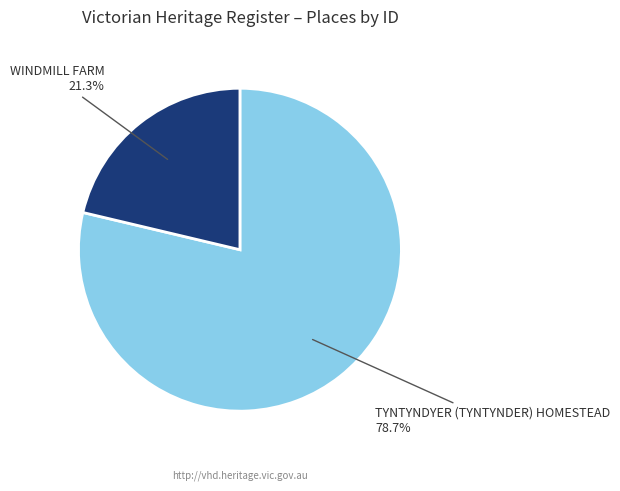

How many segments does this pie chart have?

2